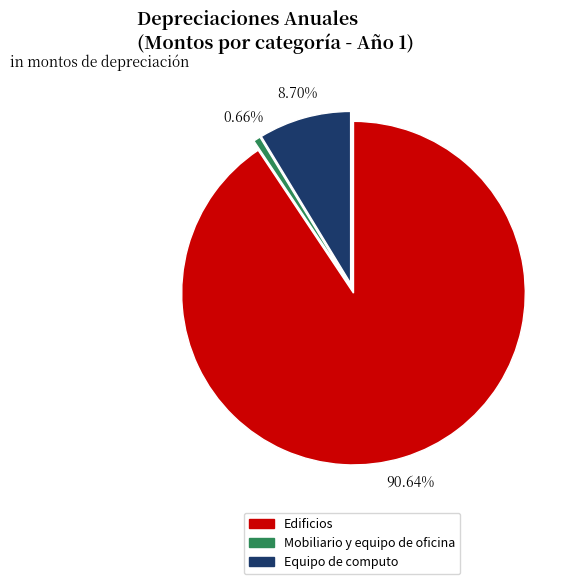

Count the number of slices in the pie.

3